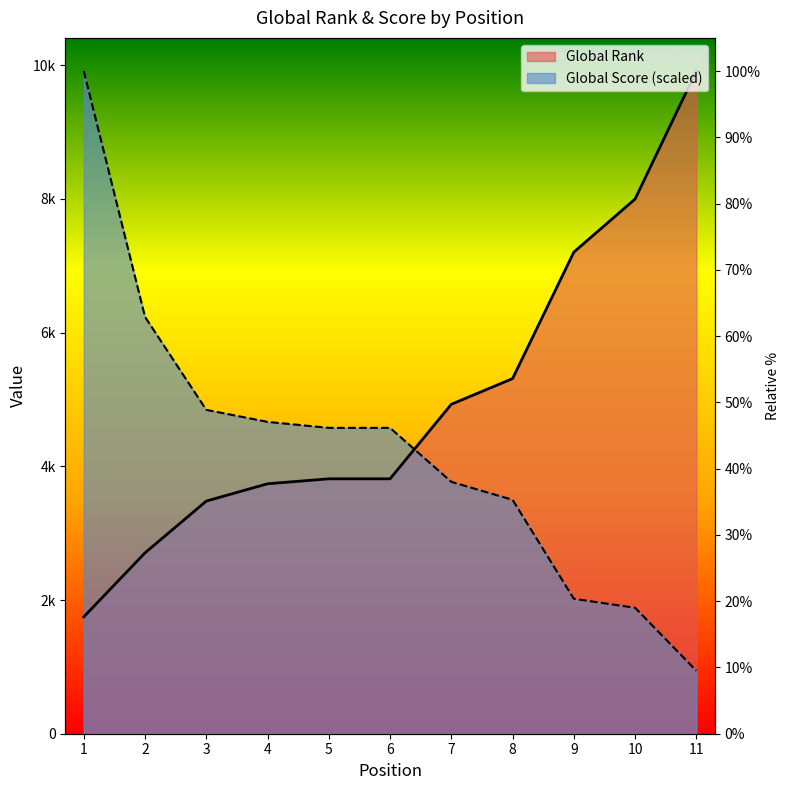

What is the spread (max minus min) of values at 8?

1813.3